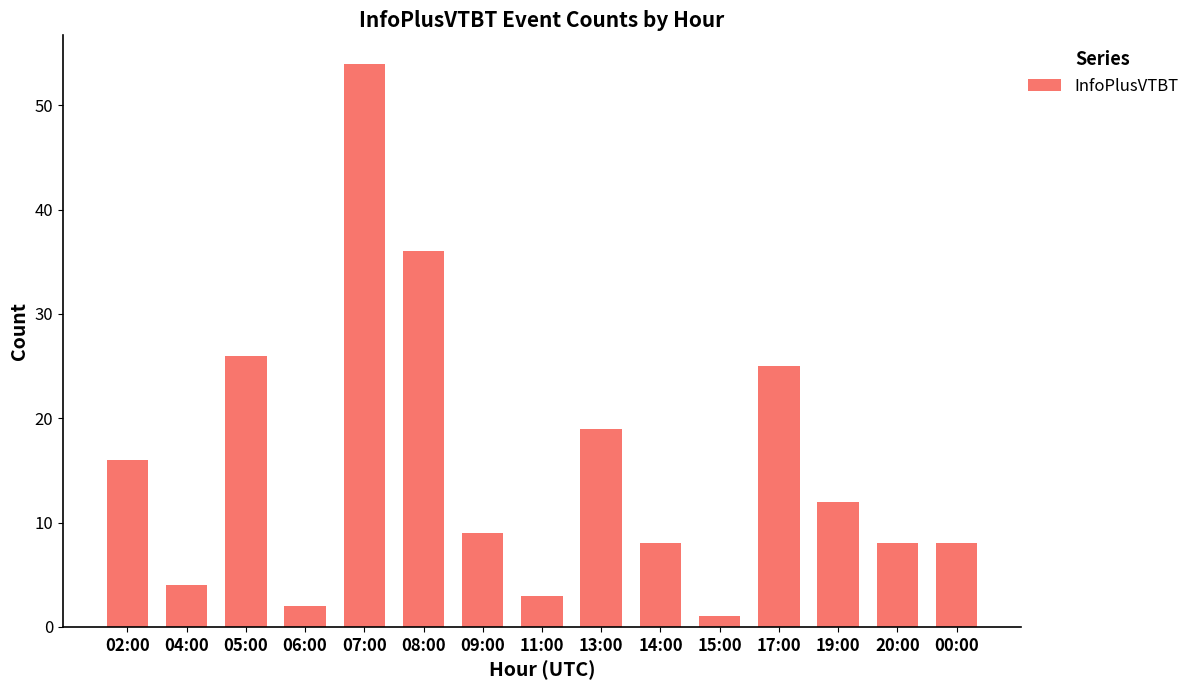

What is the label of the 13th bar from the right?

05:00